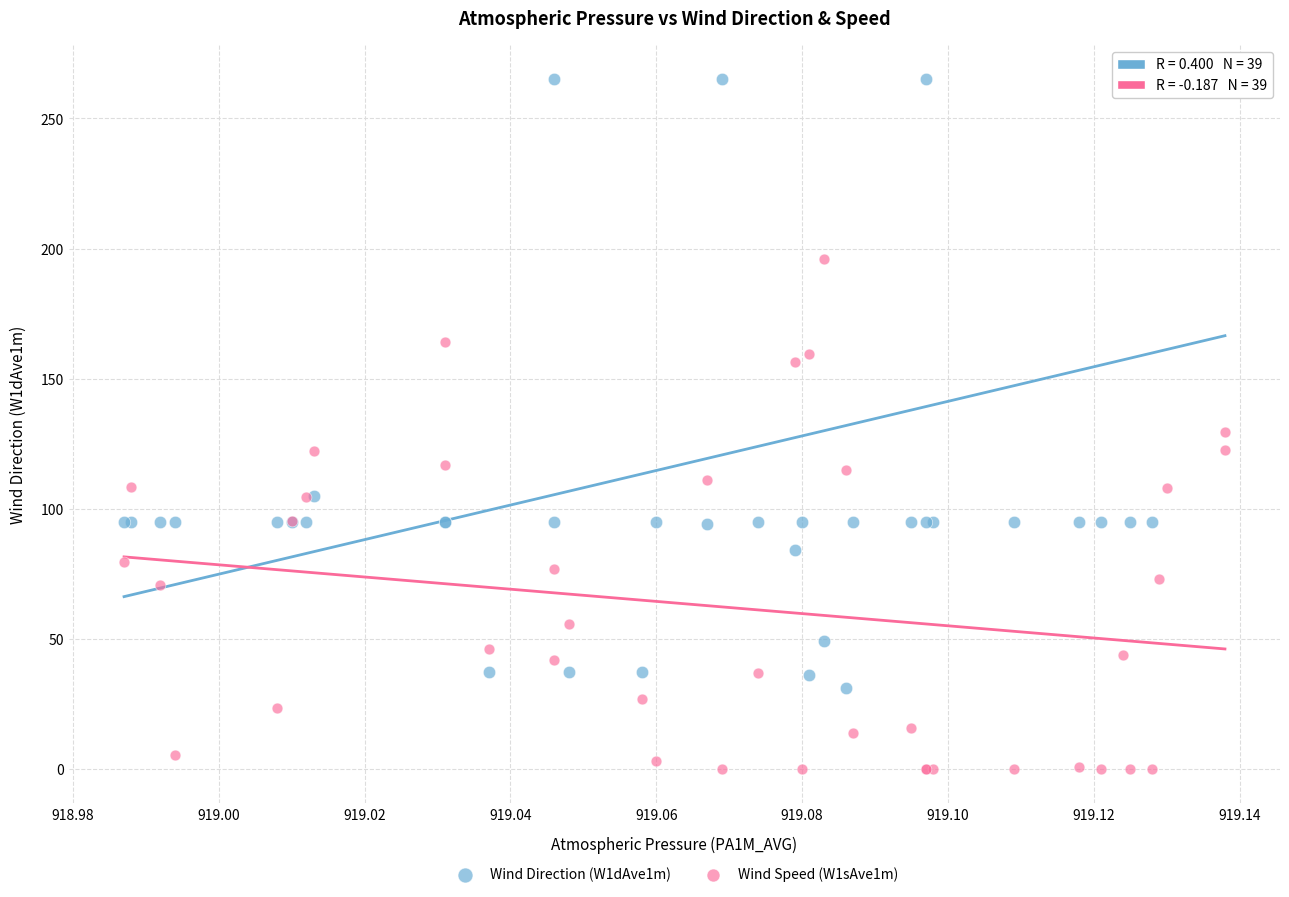

Which series reaches the maximum Y coordinate?

Wind Direction (W1dAve1m)